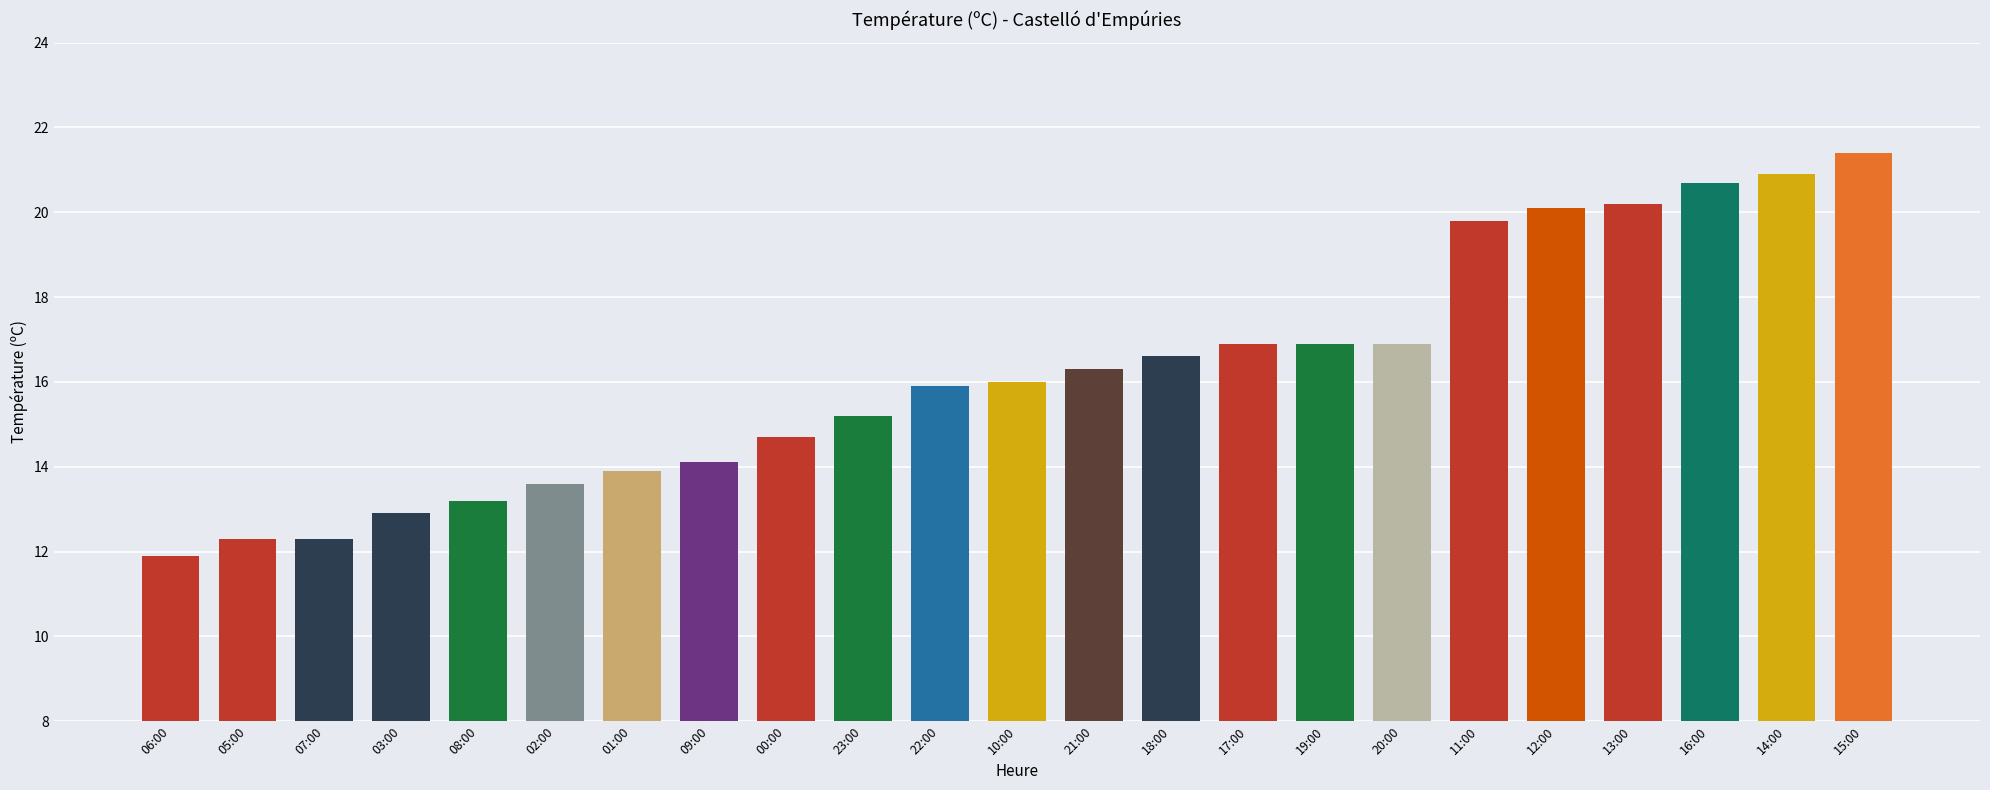

What is the difference between the maximum and minimum values?

9.5